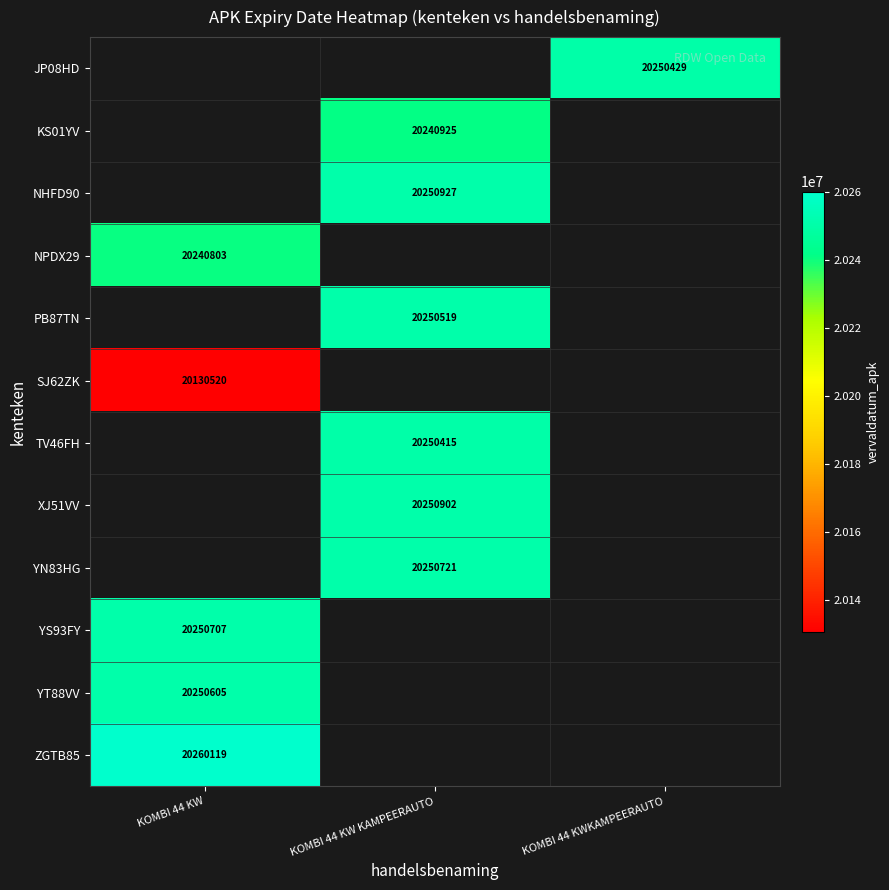

Between KOMBI 44 KWKAMPEERAUTO and KOMBI 44 KW KAMPEERAUTO, which is larger?

KOMBI 44 KW KAMPEERAUTO